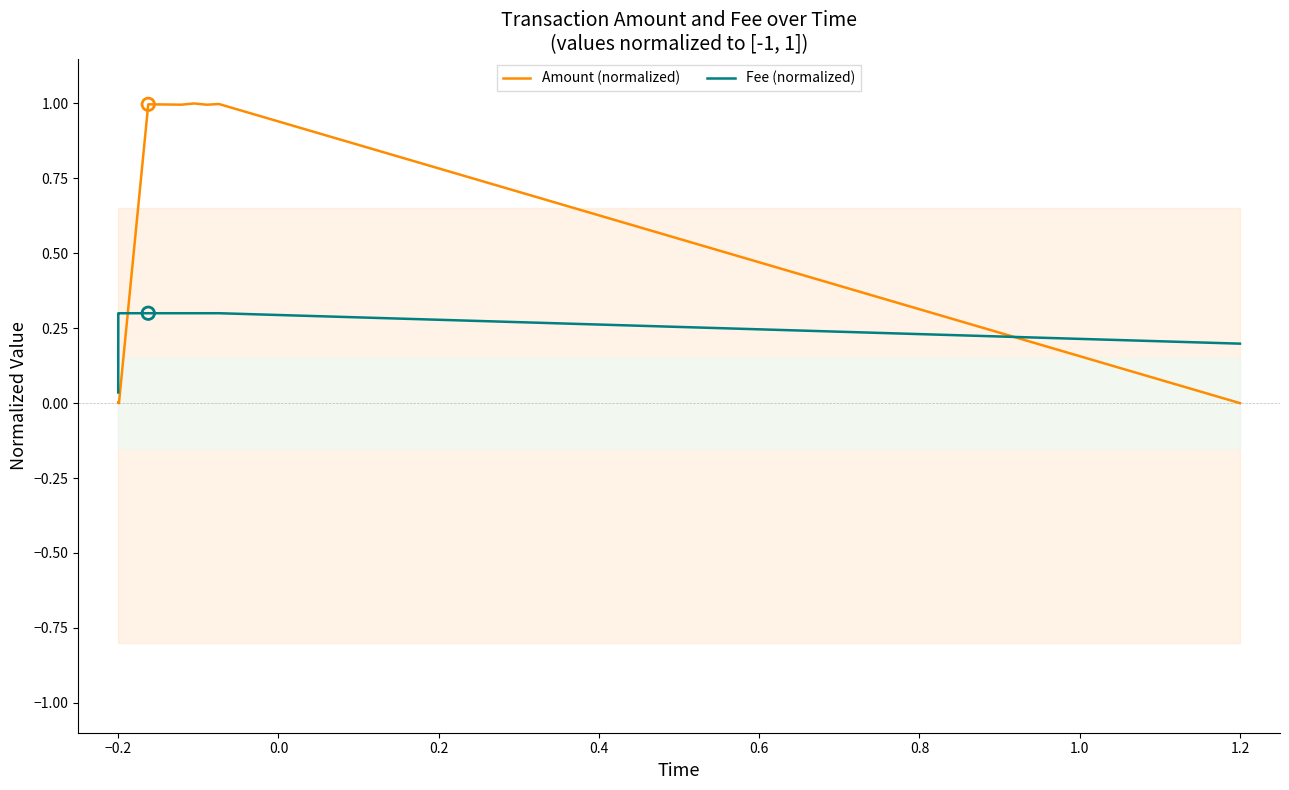

True or false: Amount (normalized) and Fee (normalized) intersect in this chart.

True